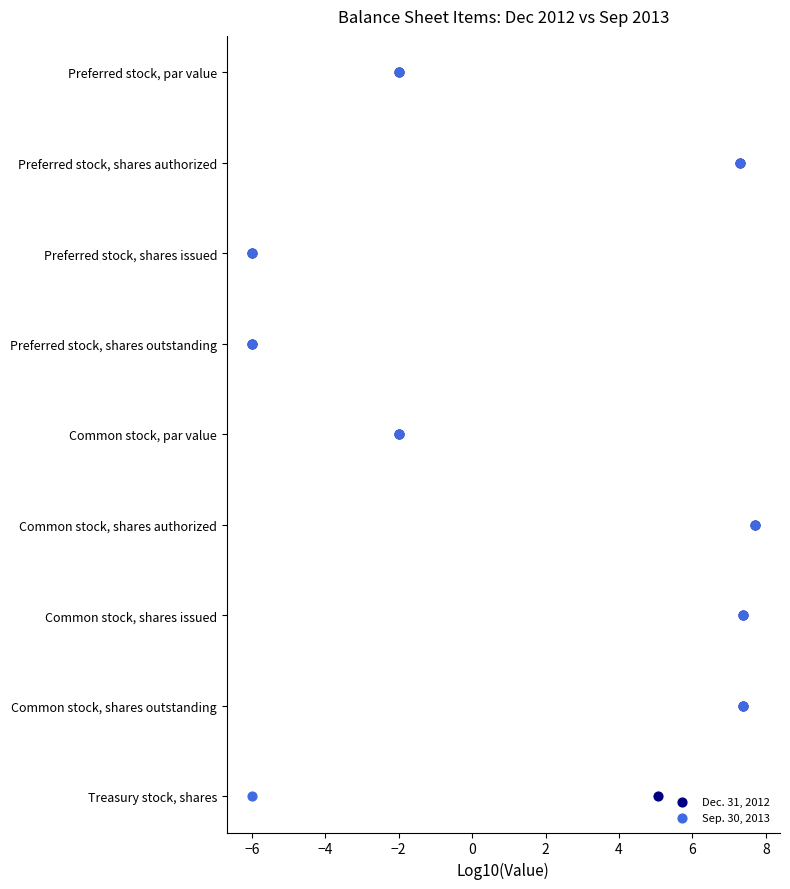

What are all the series names shown in the legend?

Dec. 31, 2012, Sep. 30, 2013